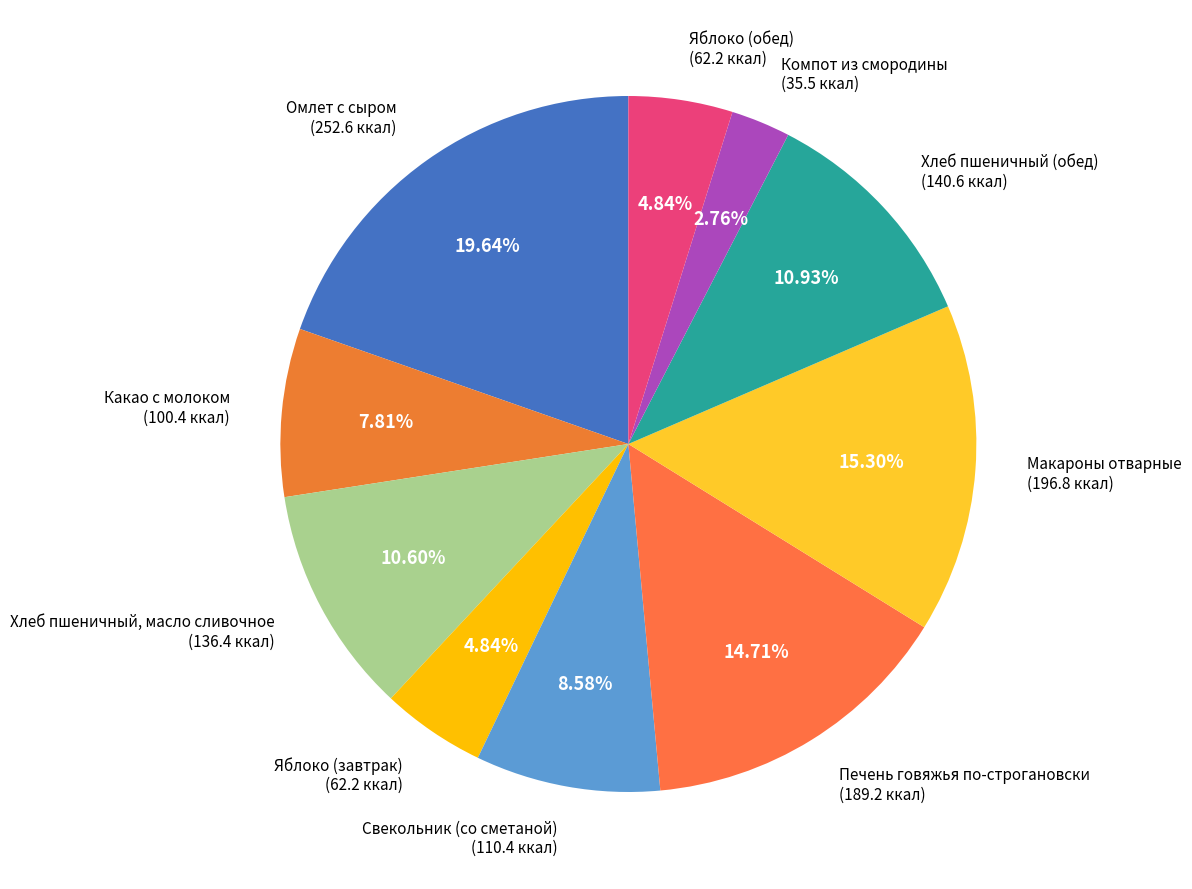

What portion of the pie excludes Печень говяжья по-строгановски?

85.3%